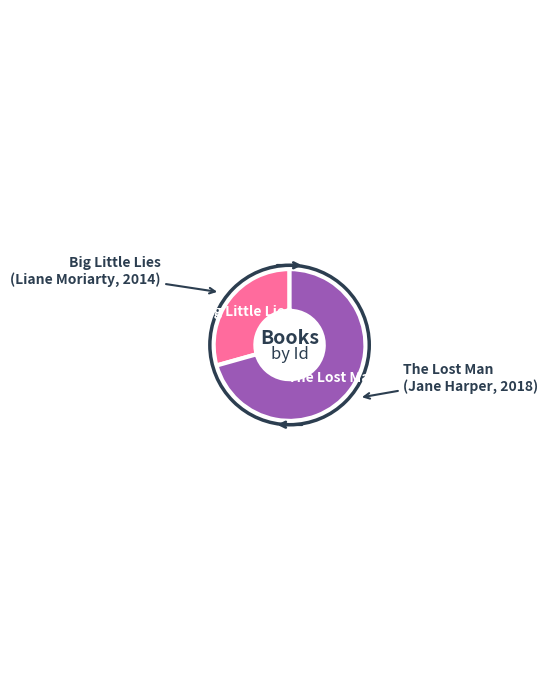

How many segments does this pie chart have?

2